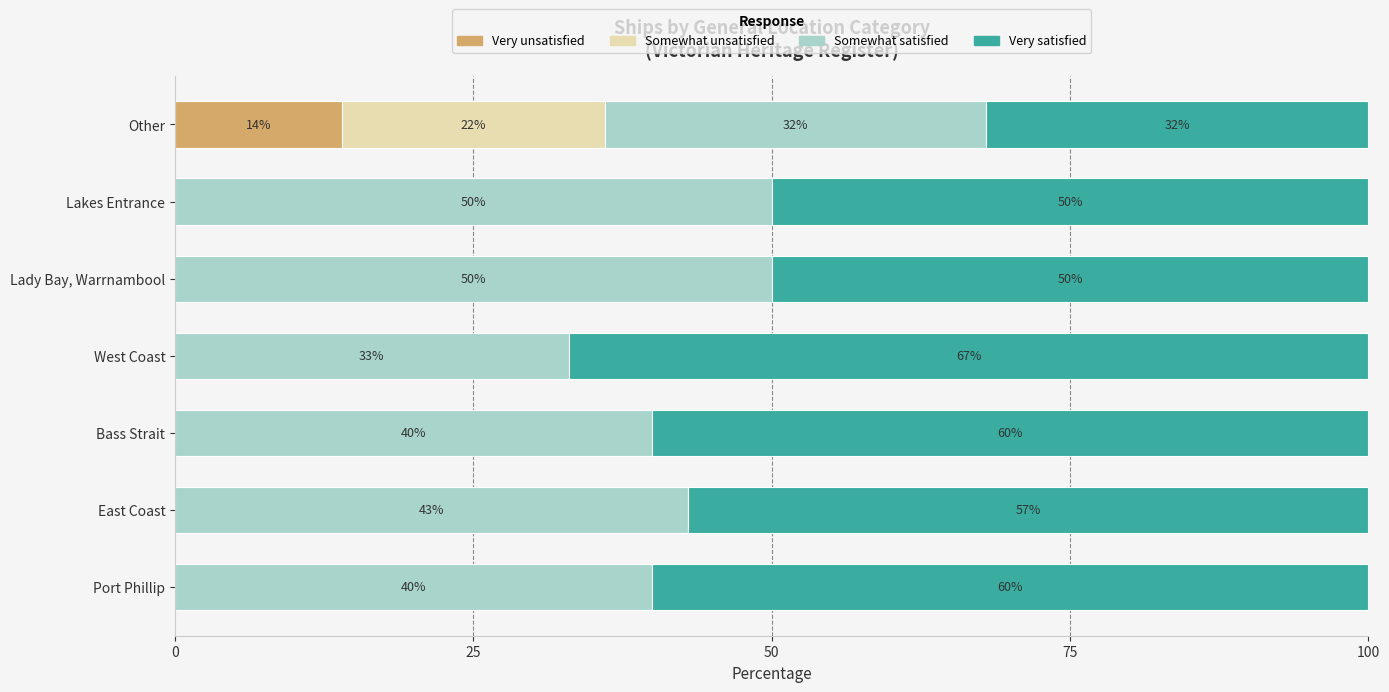

What is the highest value of the Very unsatisfied series?

14